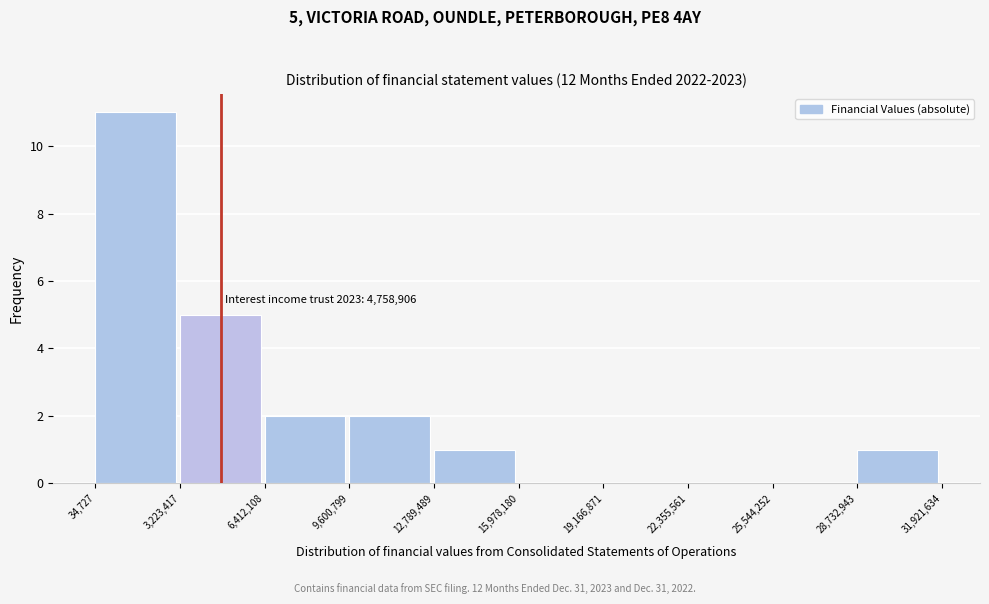

Which range on the x-axis has the tallest bar?

34,727 to 3,223,417